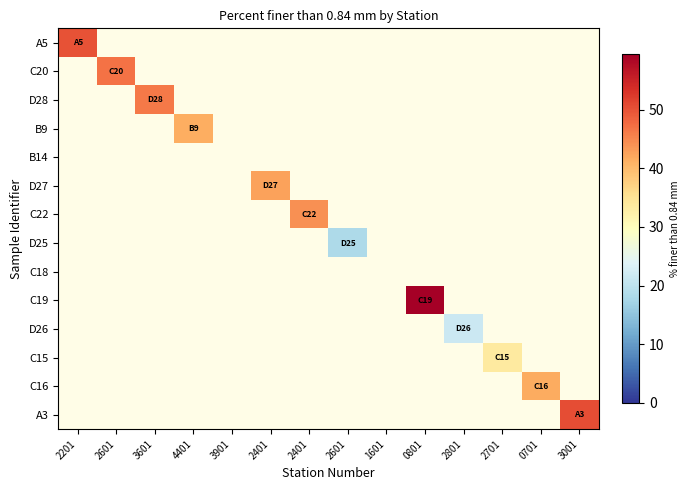

What is the difference between the C19 values at 4401 and 0801?

59.4